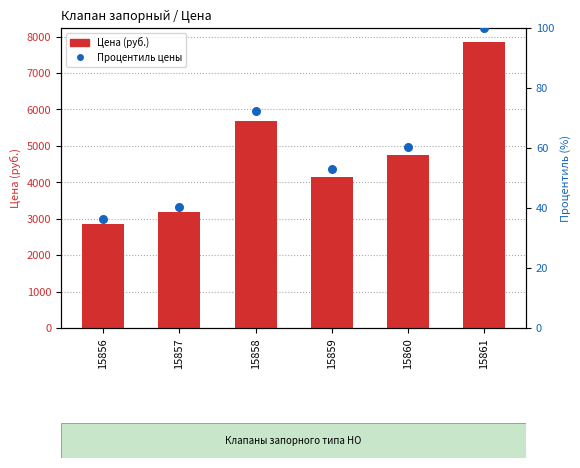

Which series has the largest Y range (max minus min)?

Цена (руб.)